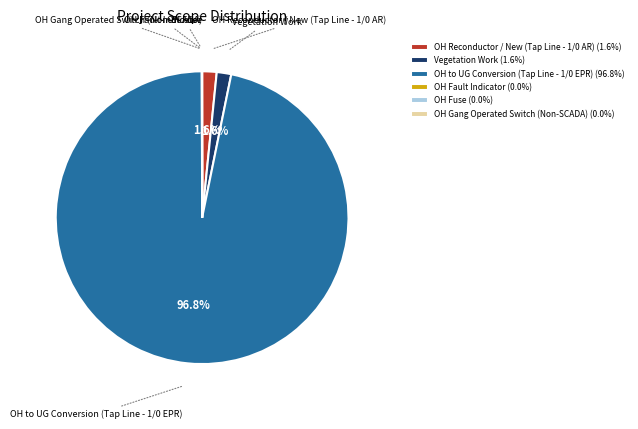

What is the largest slice in the pie chart?

OH to UG Conversion (Tap Line - 1/0 EPR)